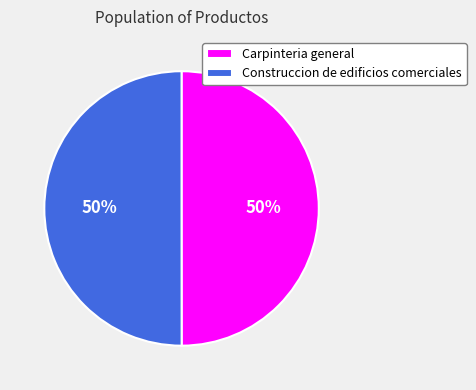

To the nearest percent, what is the combined percentage of Construccion de edificios comerciales and Carpinteria general?

100%